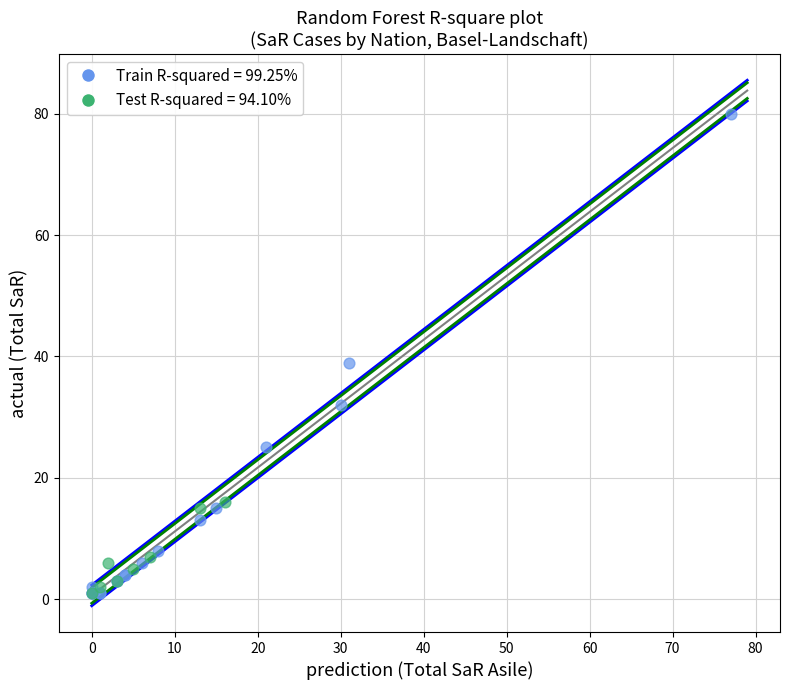

Which series reaches the maximum Y coordinate?

Train R-squared = 99.25%